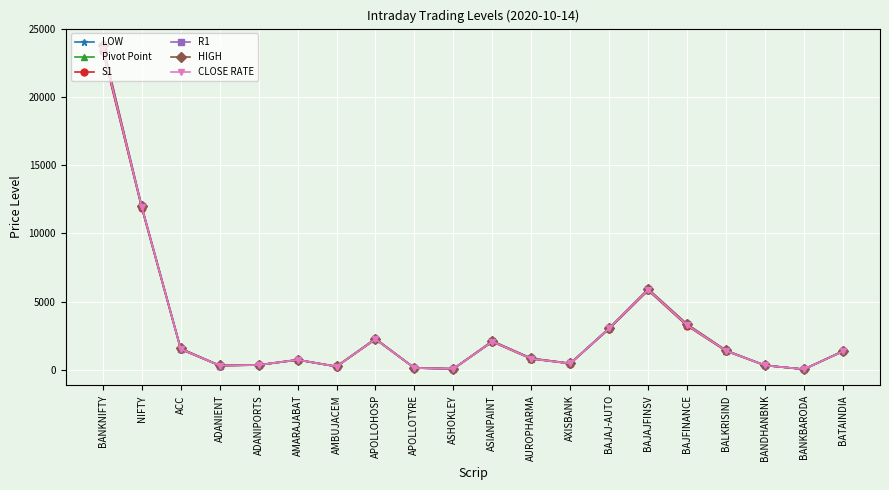

Between AMBUJACEM and BAJFINANCE, which series saw the biggest shift?

HIGH